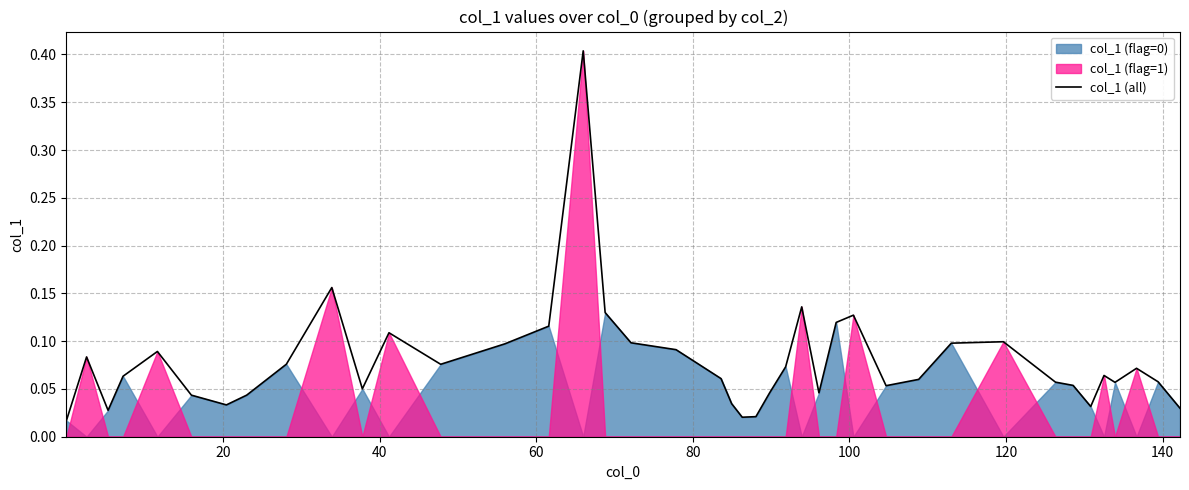

List the series in order of their peak value, lowest first.

col_1 (flag=0), col_1 (flag=1)